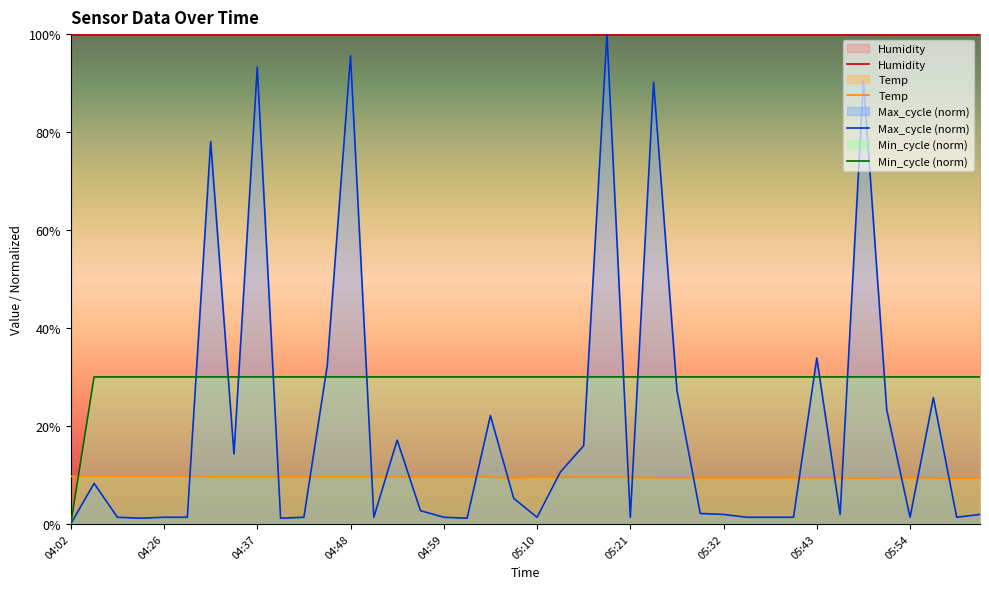

Between 04:37 and 04:51, which series saw the biggest shift?

Max_cycle